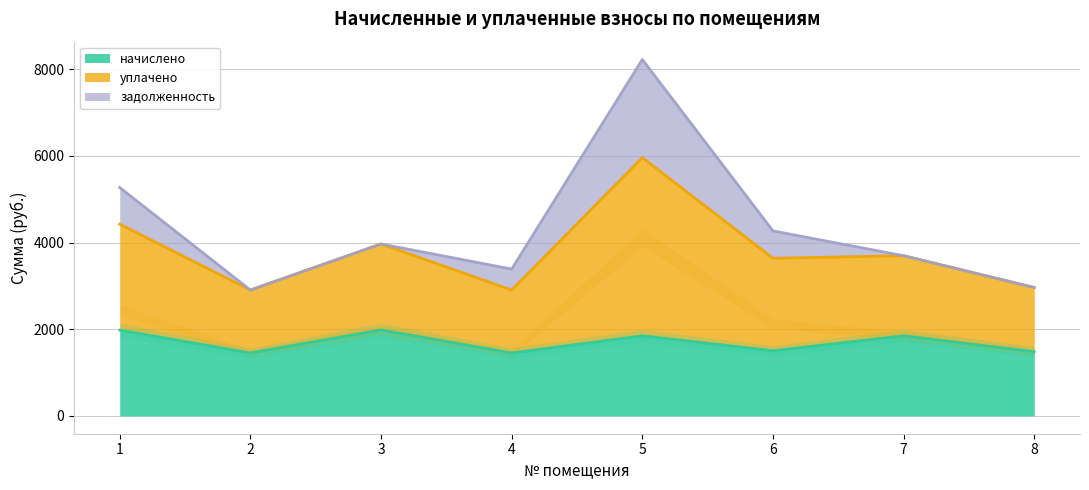

What is the value of the начислено point at the 3rd from the left?

1983.3